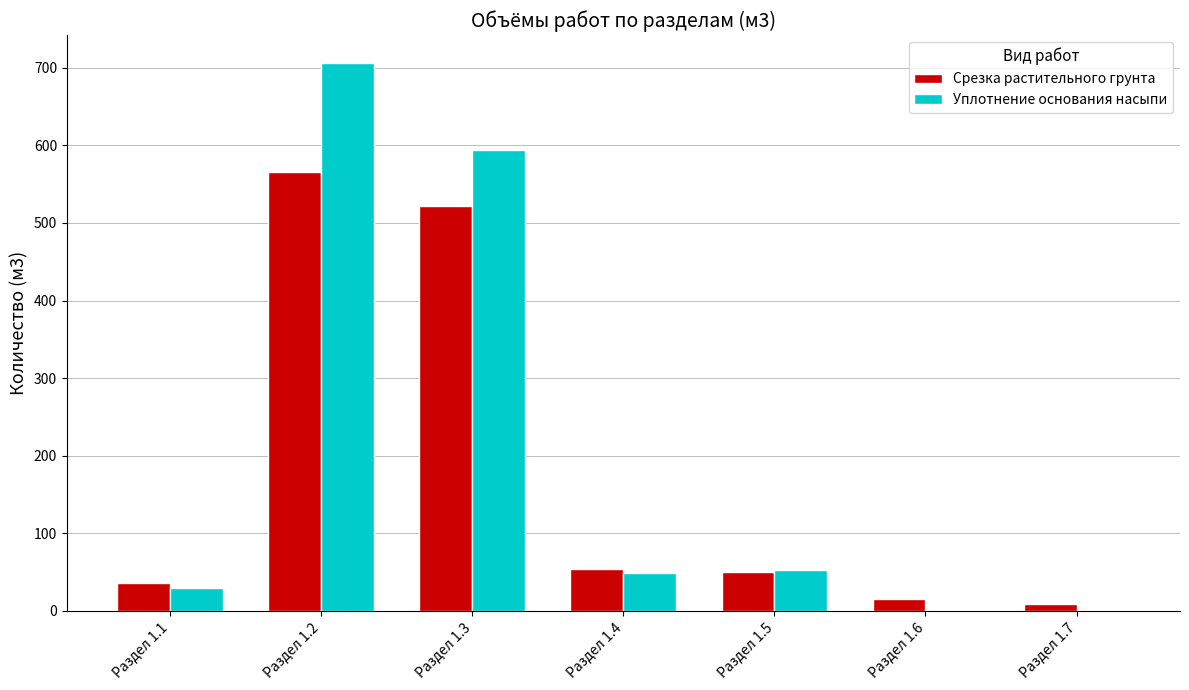

True or false: Уплотнение основания насыпи has a value of 29 at Раздел 1.1.

True